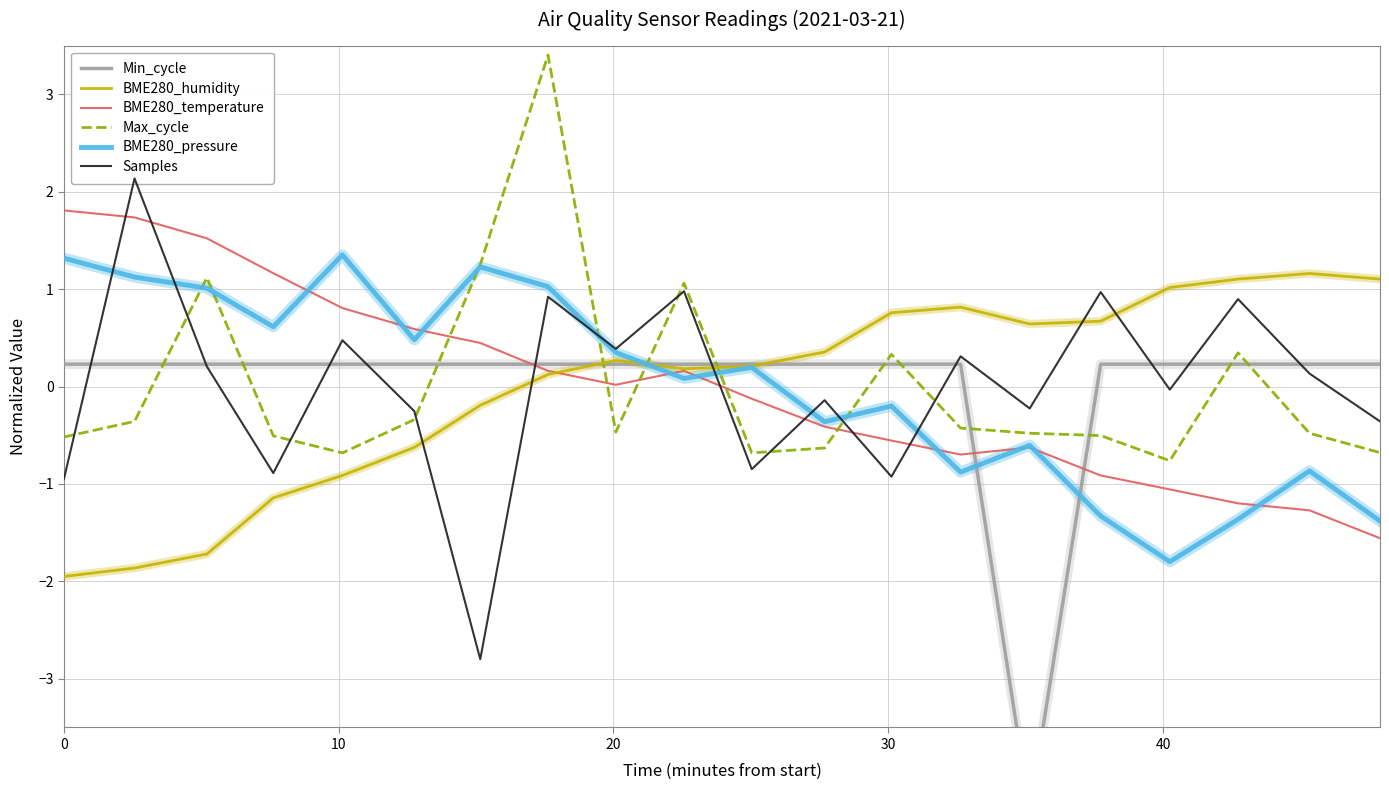

True or false: BME280_temperature has more than 1 points higher than both neighbors.

True